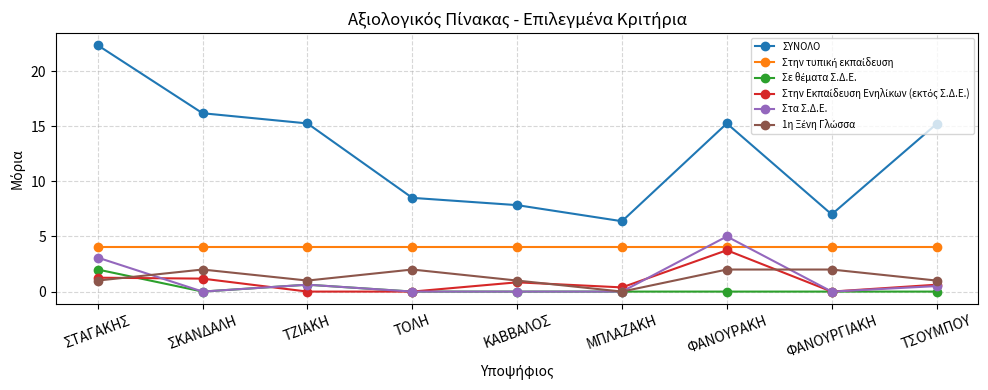

Which series has the widest spread of values?

ΣΥΝΟΛΟ